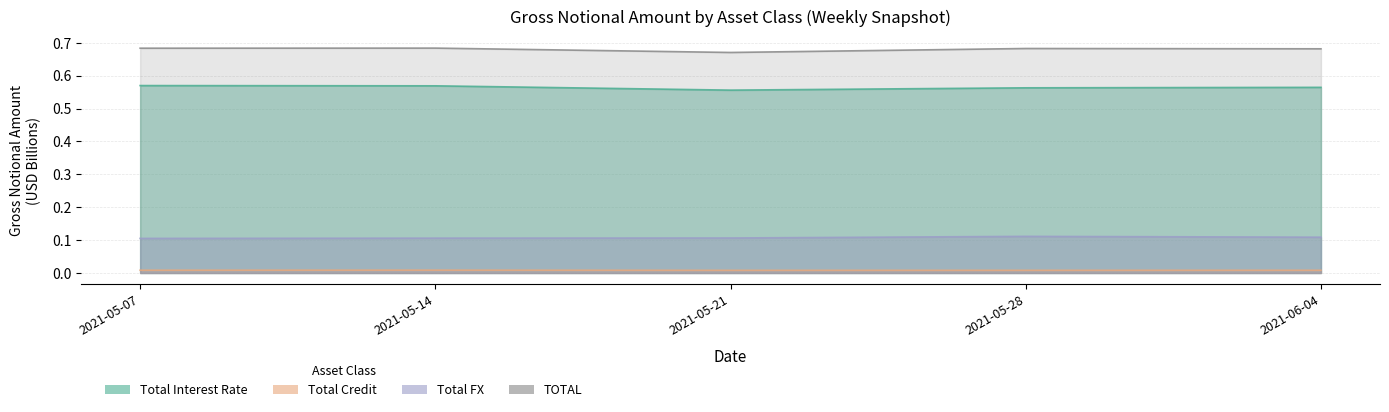

What is the total value across all series at 2021-05-14?

1.4